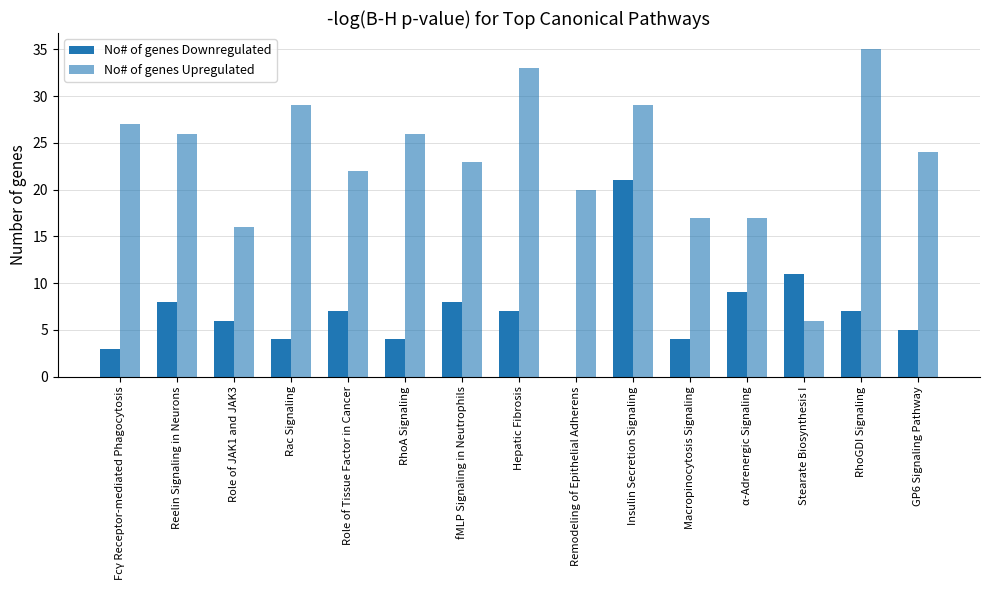

How many groups of bars are there?

15